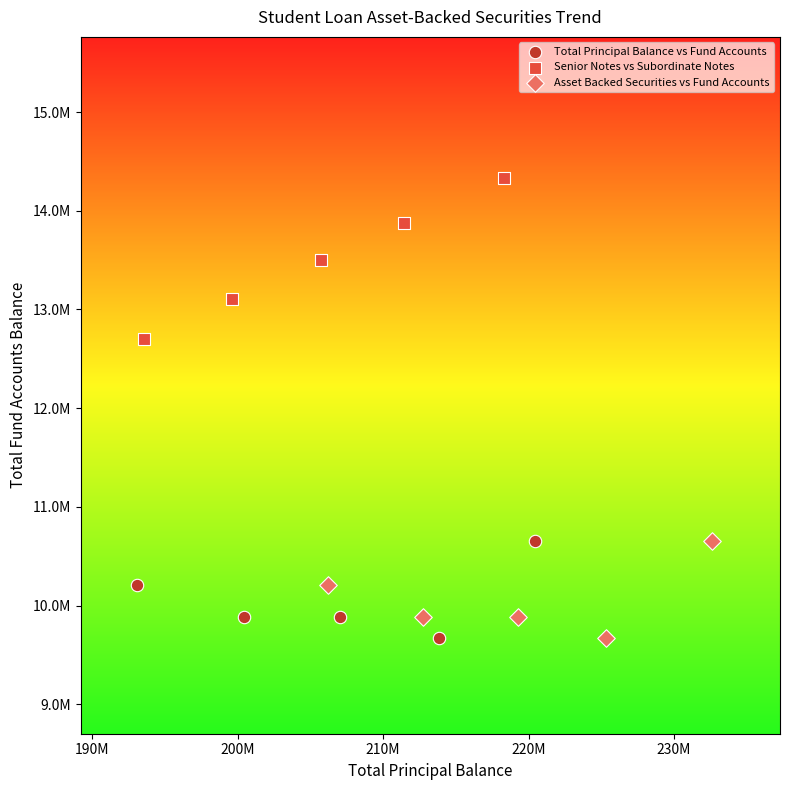

What are all the series names shown in the legend?

Total Principal Balance vs Fund Accounts, Senior Notes vs Subordinate Notes, Asset Backed Securities vs Fund Accounts